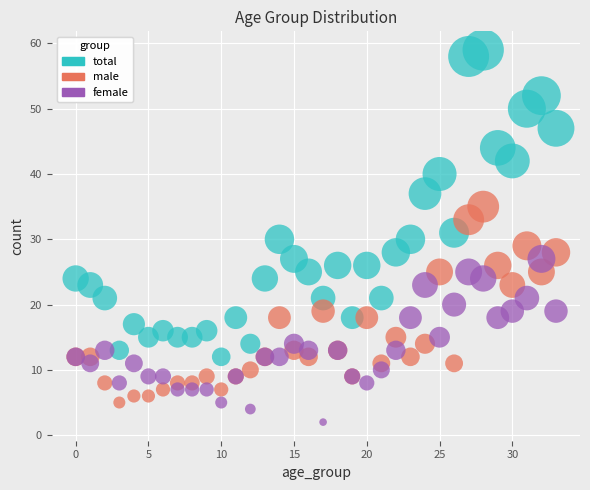

Which series contains the lowest Y value?

female